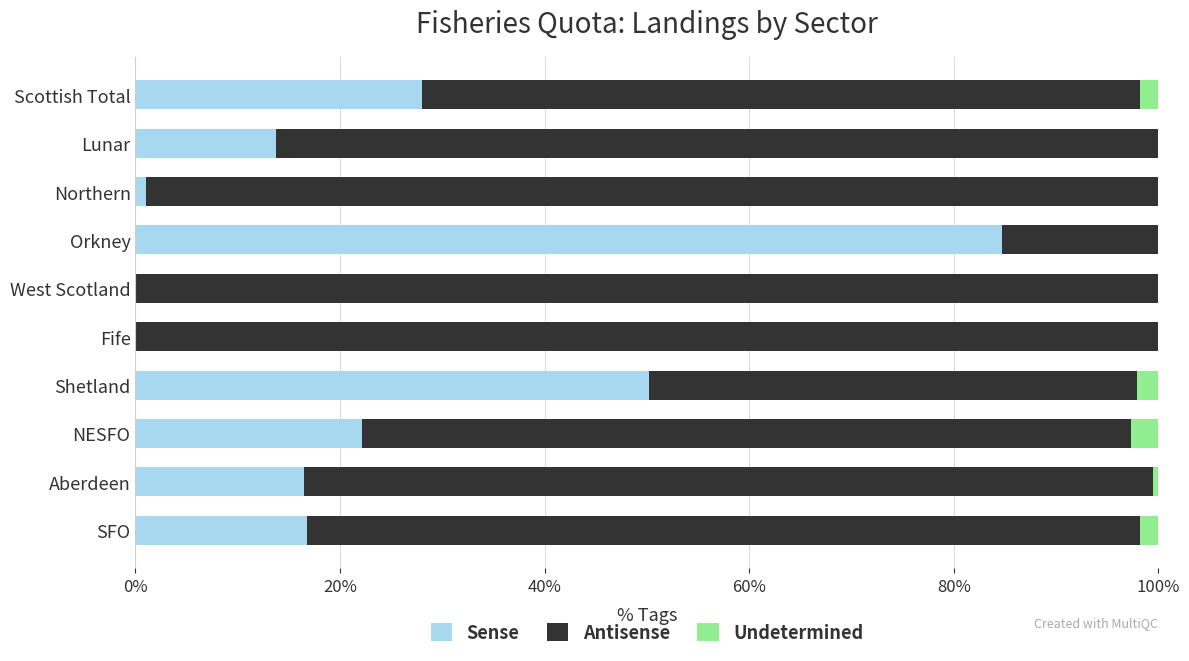

The Sense series shows 13.7 at Lunar. True or false?

True